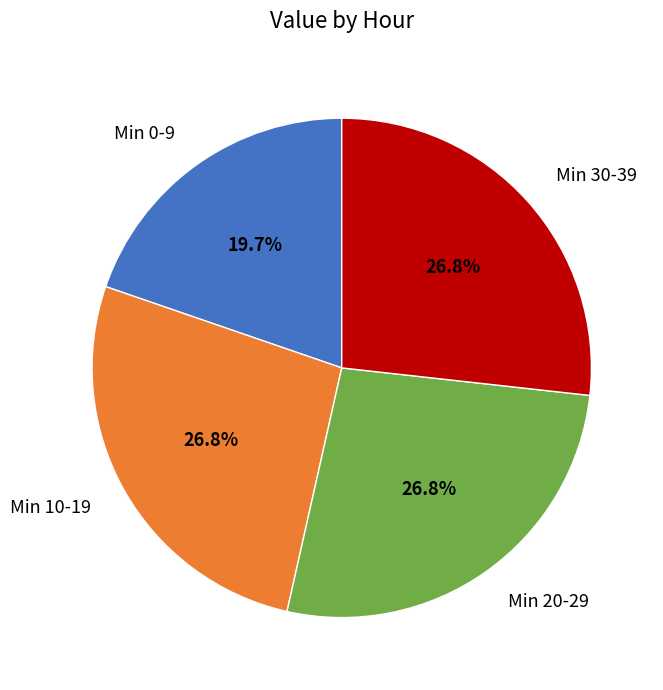

Does any single category account for the majority?

No